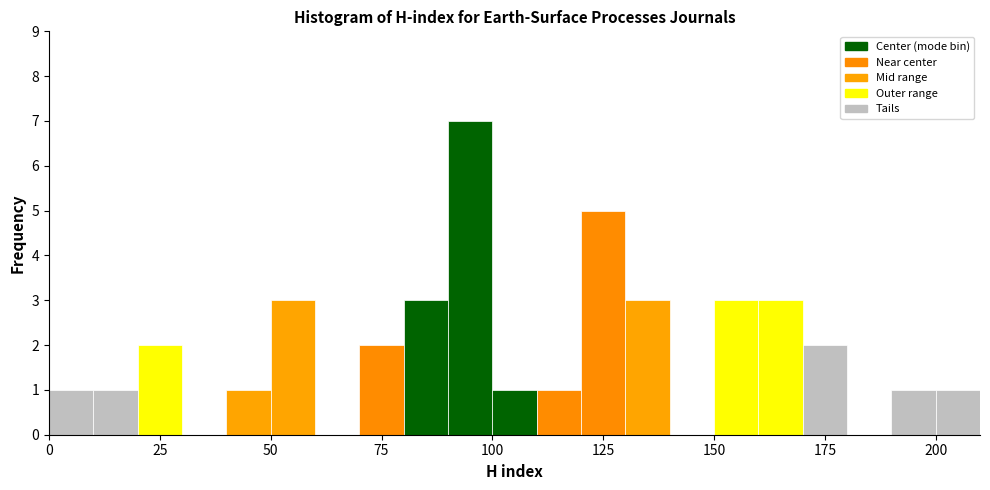

Around what value on the x-axis is the tallest bar? Give the approximate position of its centre, as read against the axis.

95